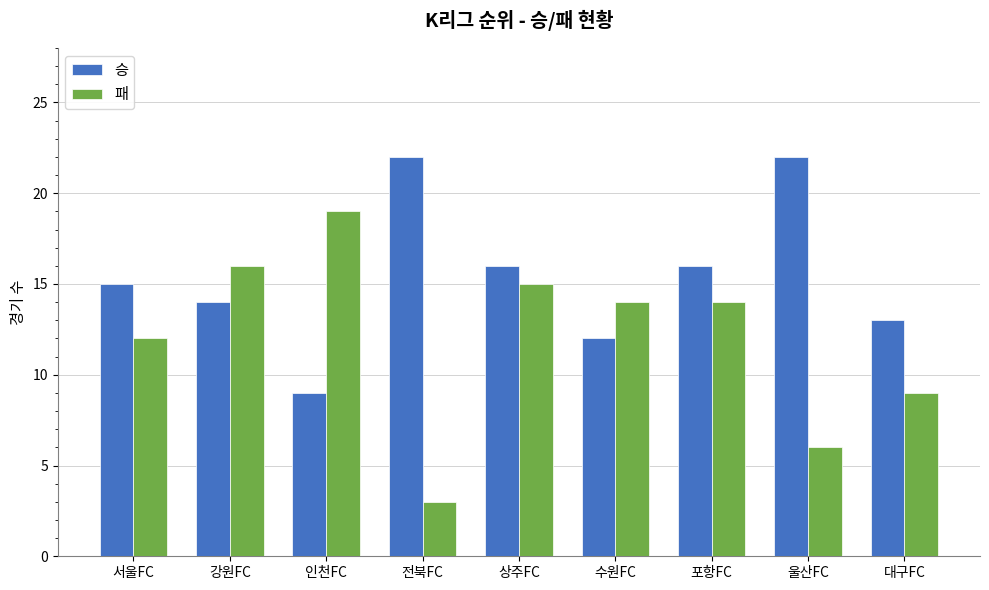

At which category is the sum across all series the highest?

상주FC